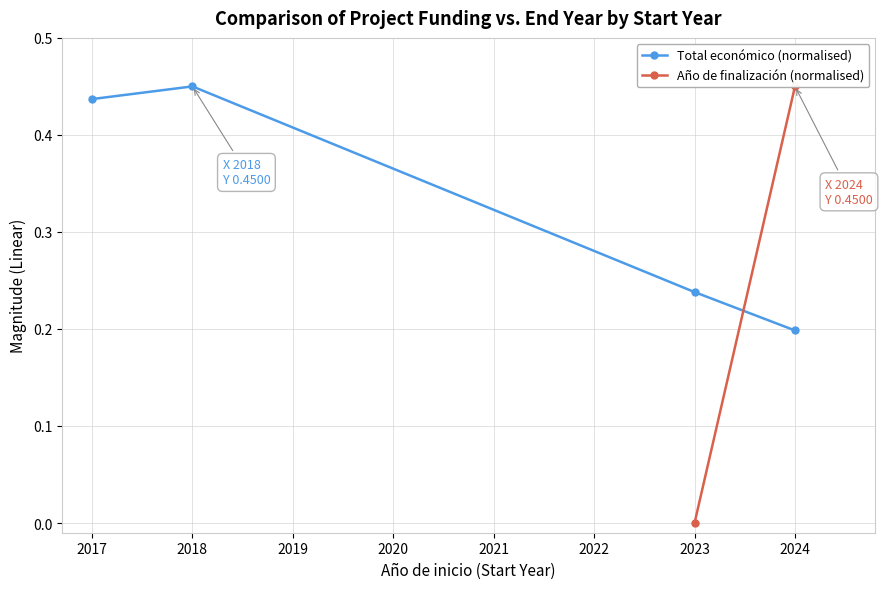

What are all the series names shown in the legend?

Total económico (normalised), Año de finalización (normalised)